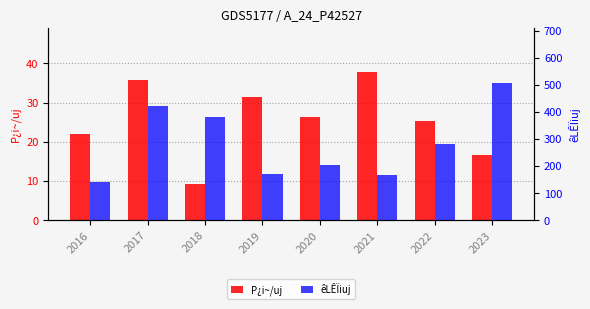

Count the number of data series in this chart.

2